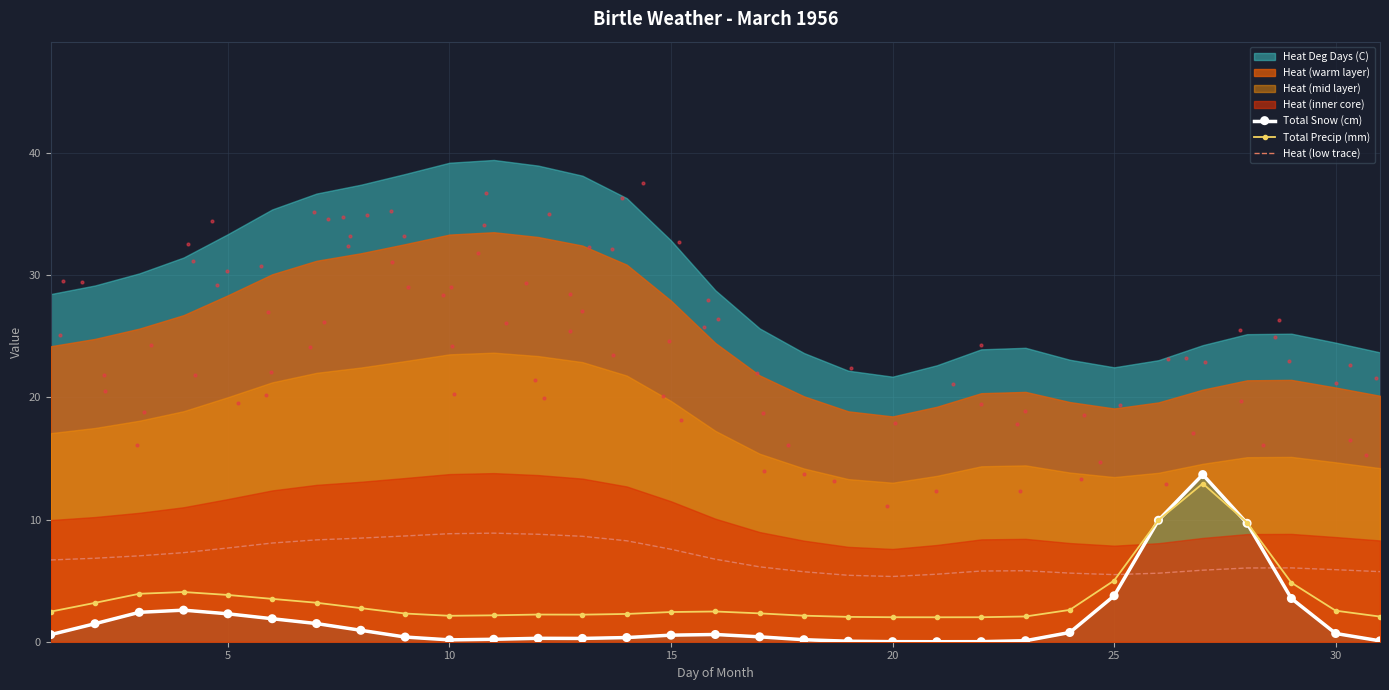

True or false: Heat (low trace) has a value of 8.7 at 30.

False